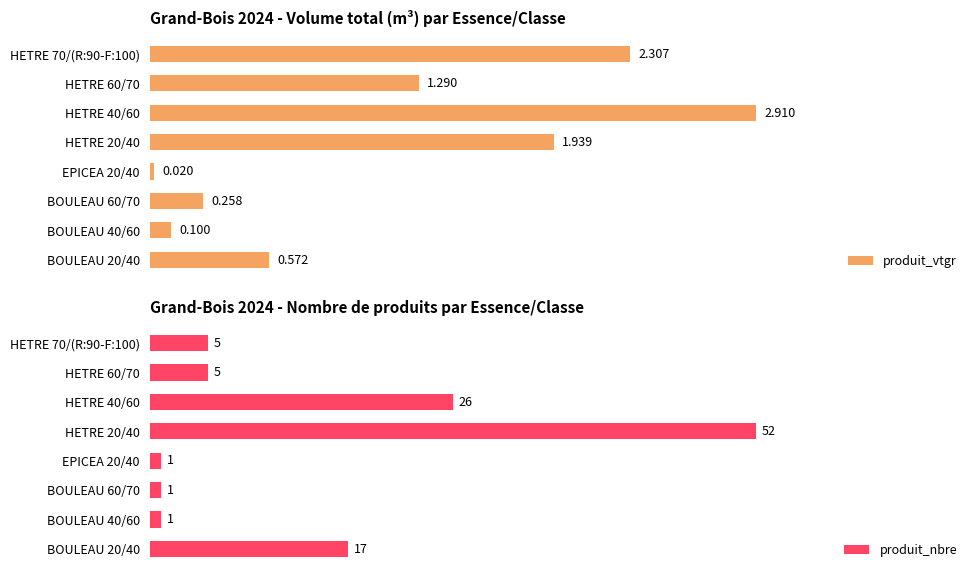

At which label is produit_nbre closest to 26?

HETRE 40/60